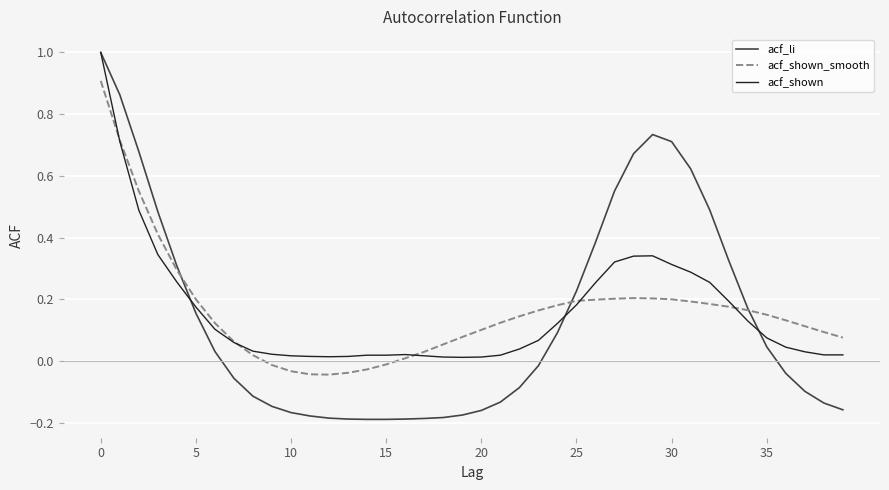

What is the difference between the maximum and minimum values in the acf_shown series?

1.0